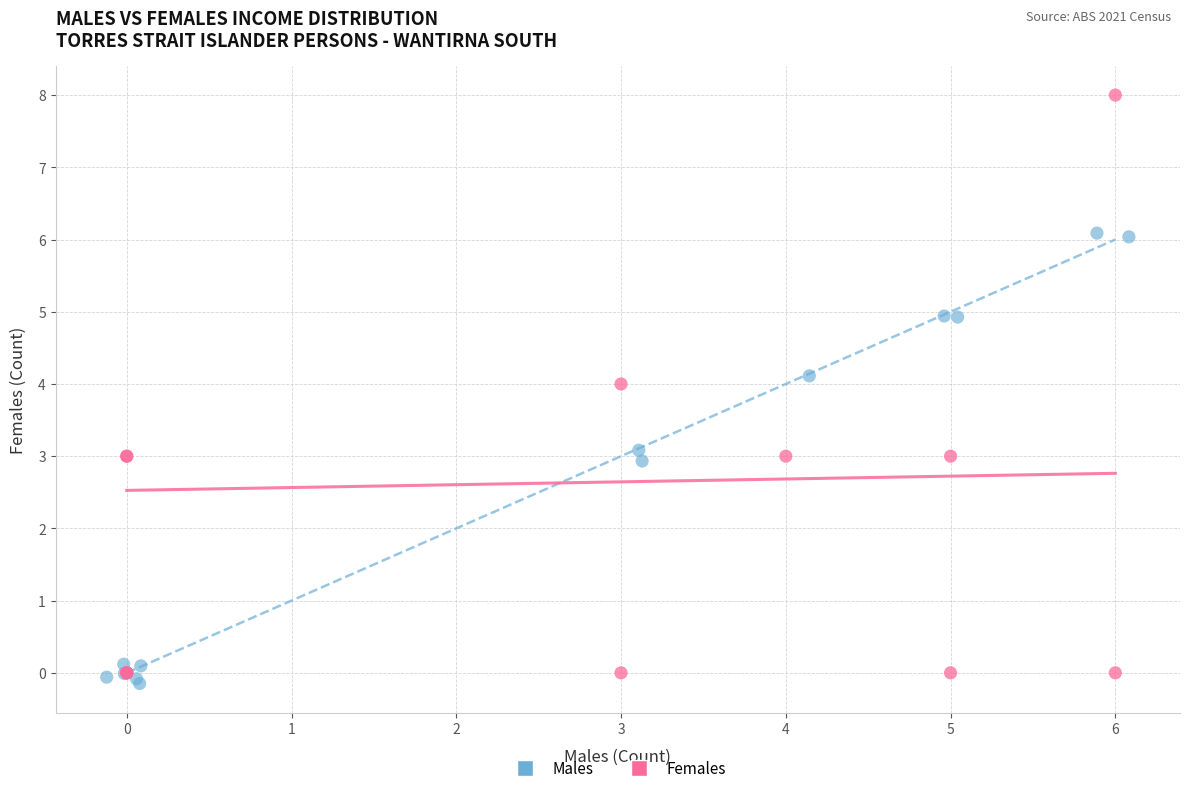

Which series has the largest Y range (max minus min)?

Females